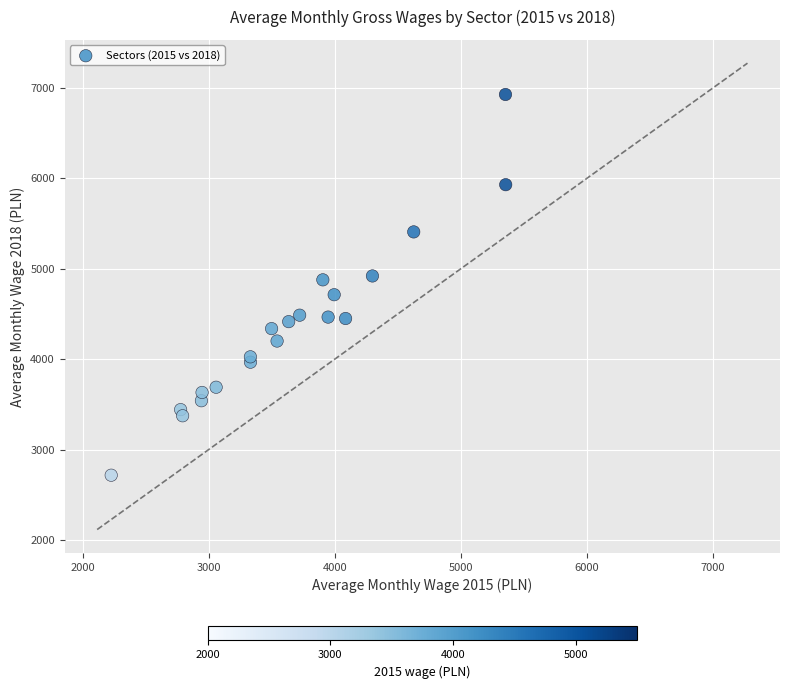

What is the range of Y values (max minus min)?

4210.9